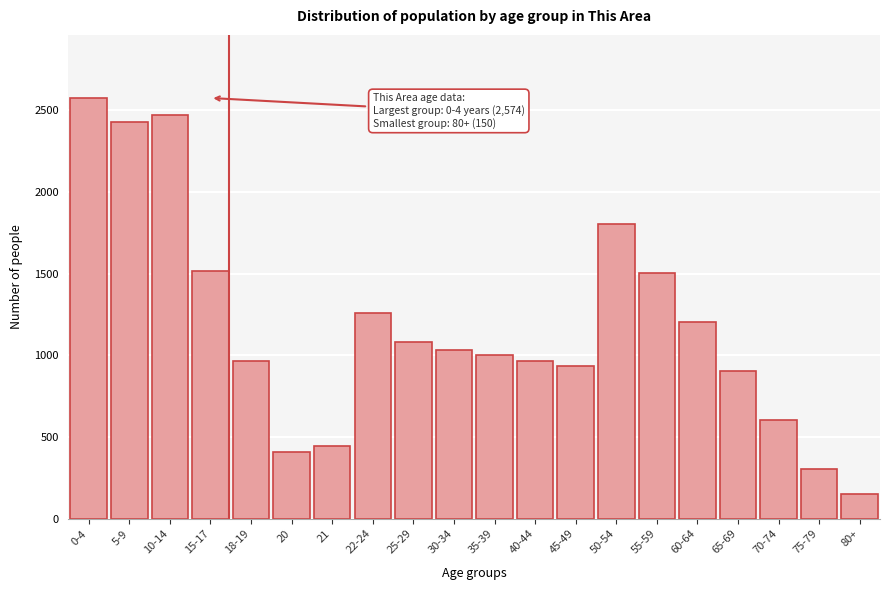

Reading left to right, list all the values displayed in this chart.

0-4=2574	5-9=2428	10-14=2472	15-17=1514	18-19=965	20=406	21=447	22-24=1261	25-29=1082	30-34=1031	35-39=1001	40-44=965	45-49=933	50-54=1801	55-59=1501	60-64=1201	65-69=901	70-74=601	75-79=301	80+=150